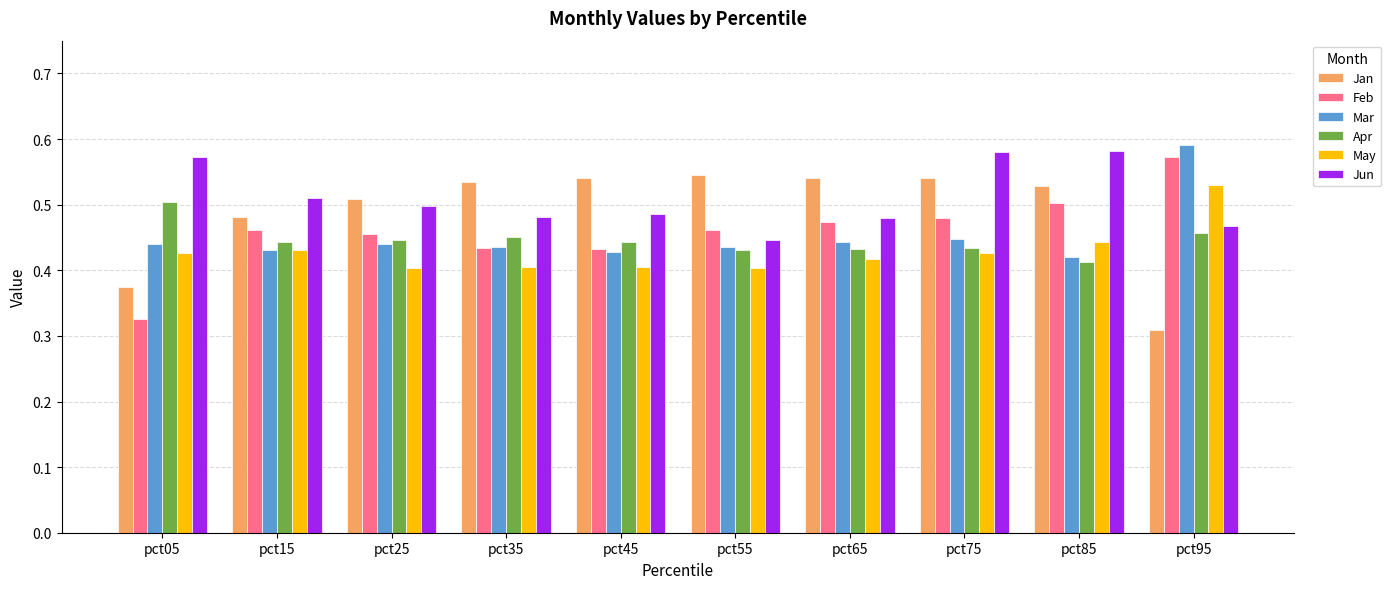

List the series in order of their peak value, highest first.

Mar, Jun, Feb, Jan, May, Apr